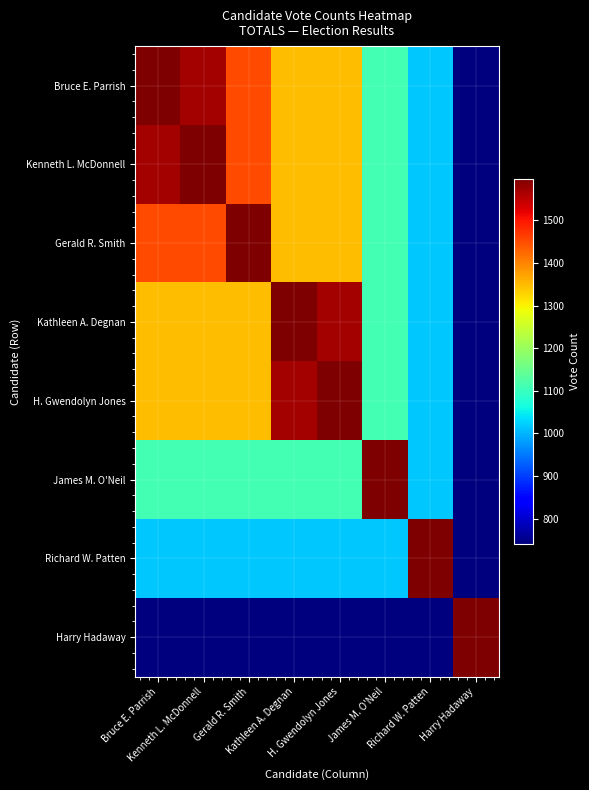

Which has a higher value, Kenneth L. McDonnell or H. Gwendolyn Jones?

Kenneth L. McDonnell